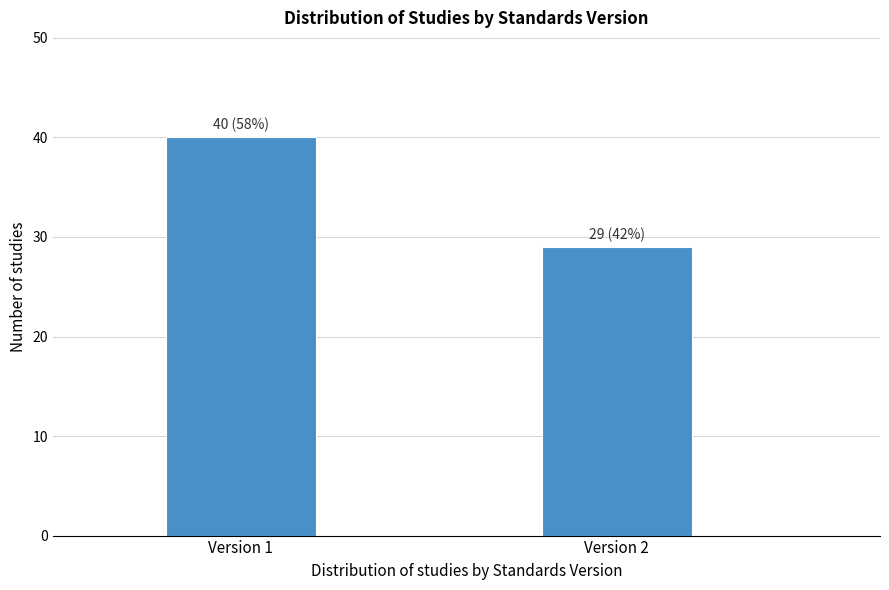

Reading left to right, what are all the values shown in this chart?

40	29